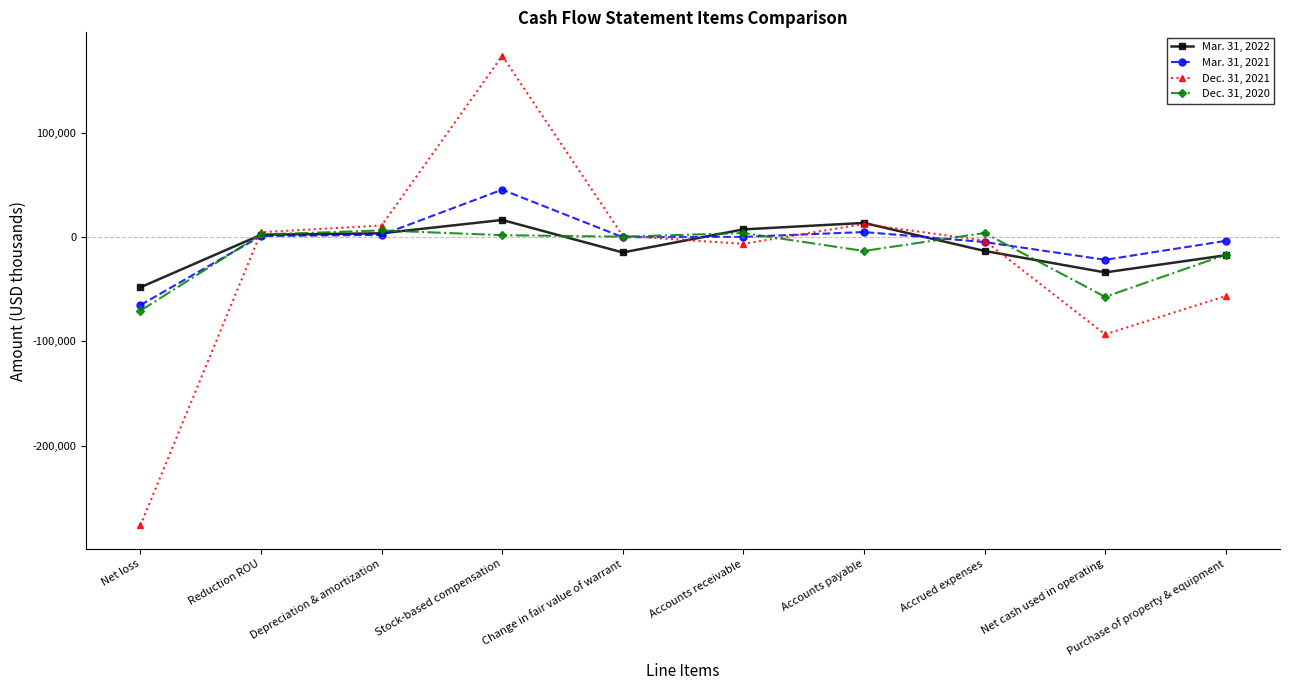

Does the chart have visible grid lines?

No